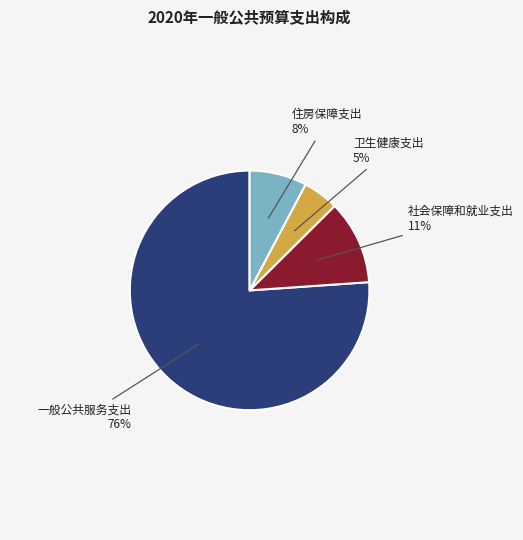

How many slices are in this pie chart?

4